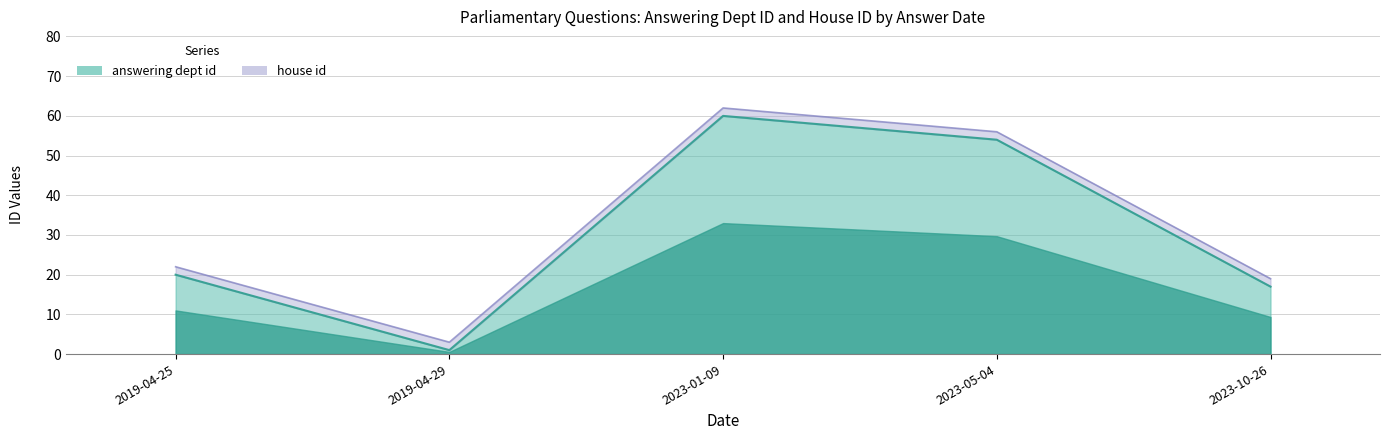

What is the greatest value displayed?

60